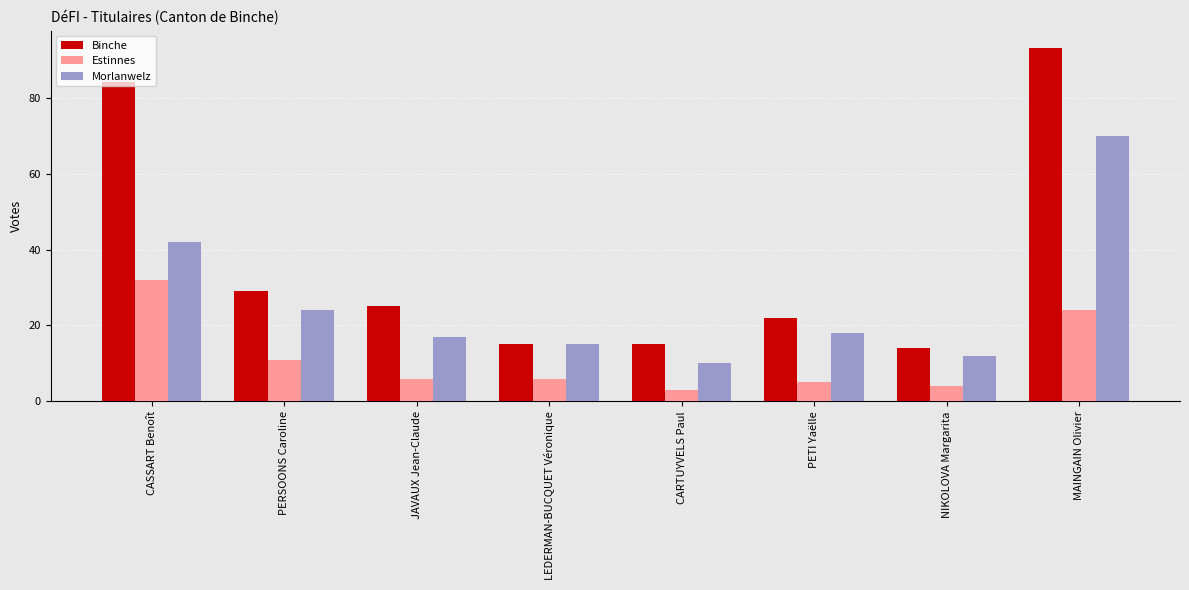

At which category does the chart reach its minimum across all series?

CARTUYVELS Paul